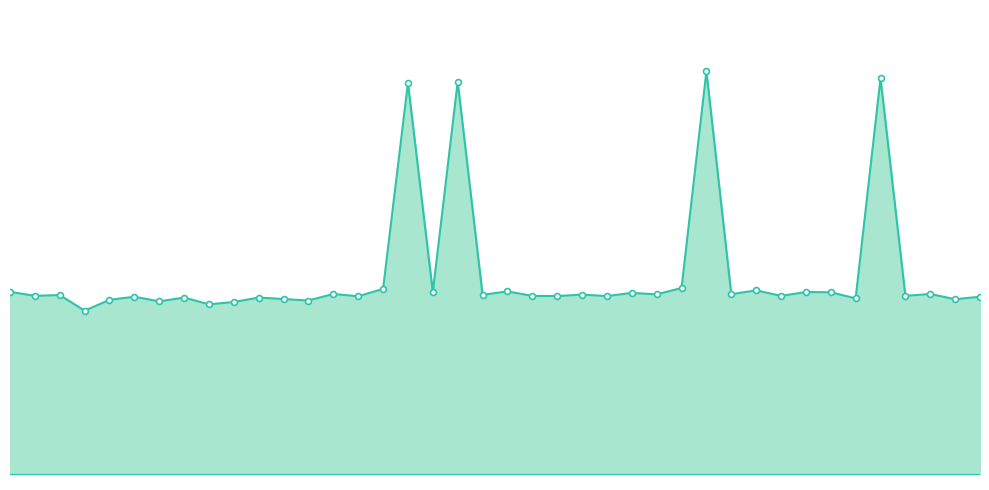

At which category is the sum across all series the highest?

28